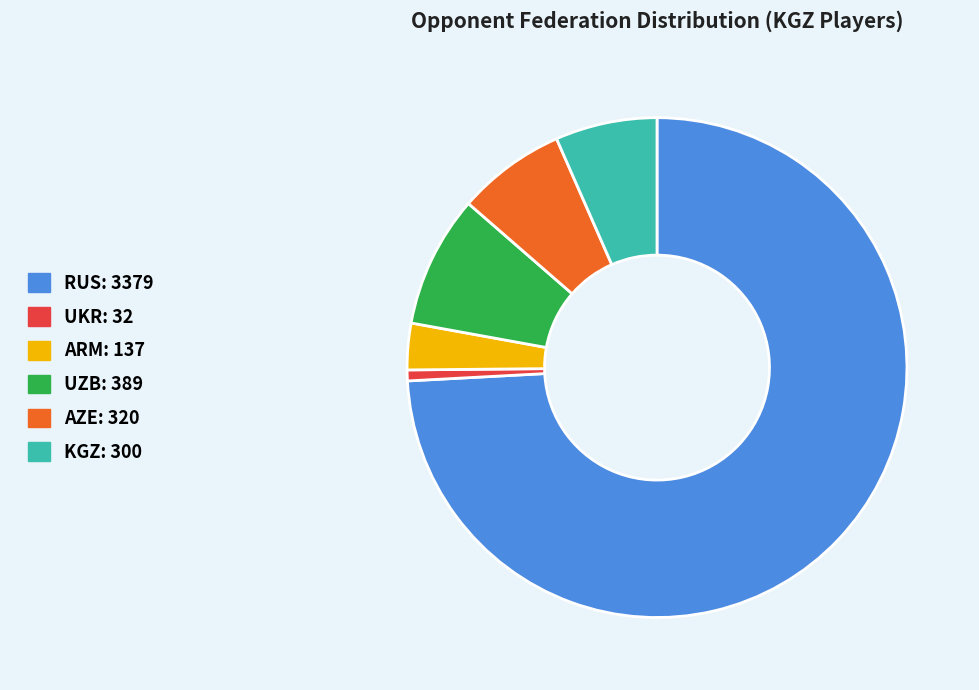

Is there any slice that represents more than half of the pie?

Yes